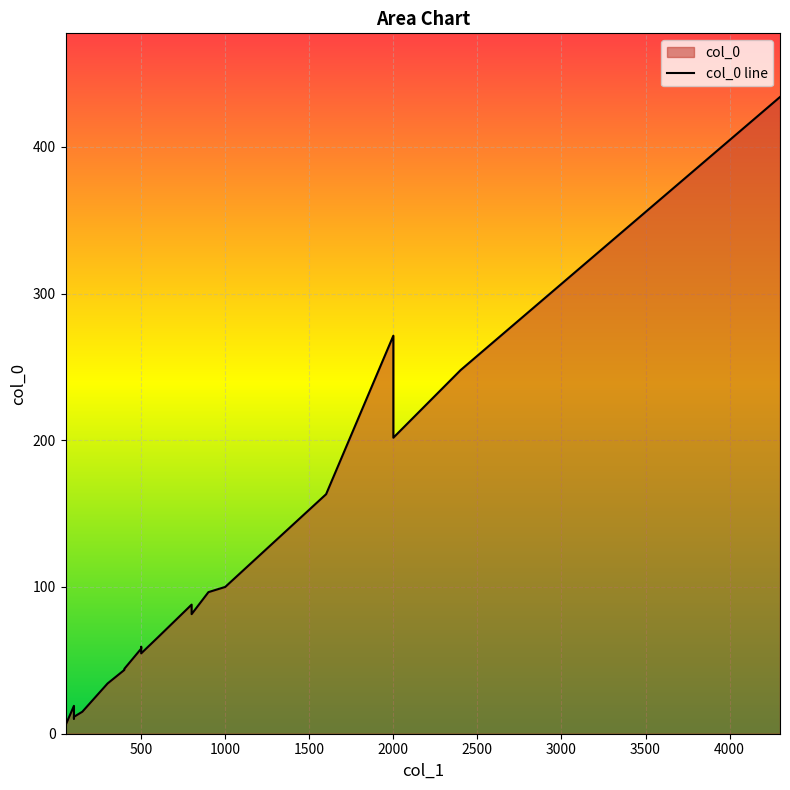

Which label corresponds to the smallest value in the chart?

50